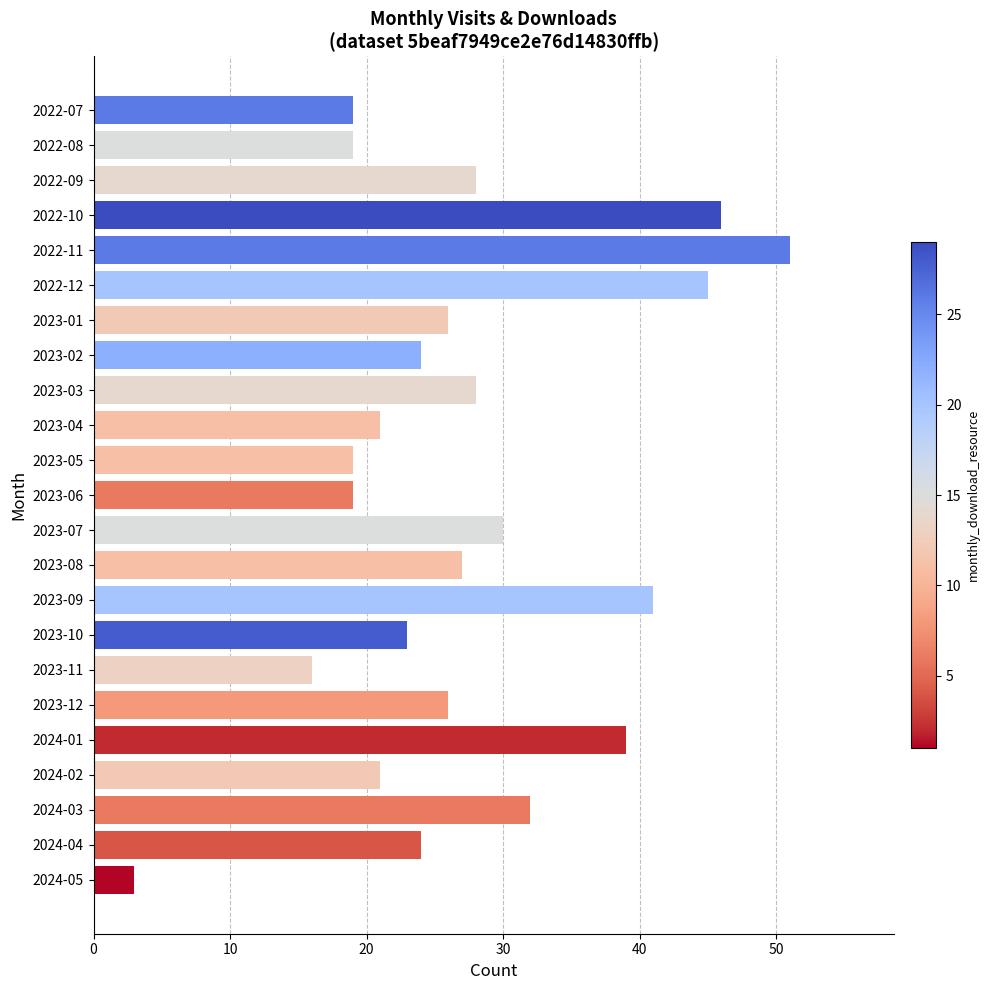

What is the value of the 11th bar from the top?

19